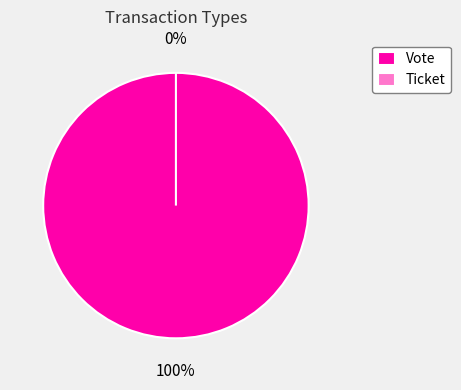

Is there a majority slice in this chart?

Yes